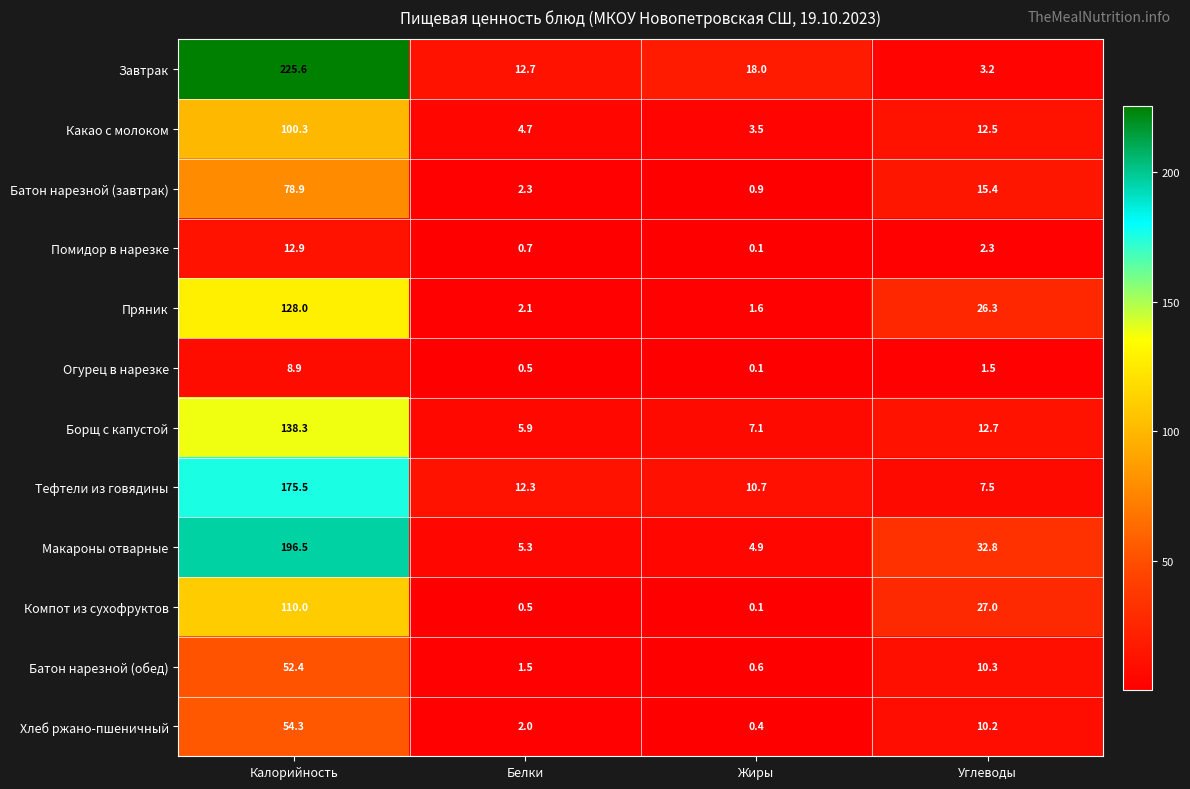

At which label does Завтрак reach its peak?

Калорийность